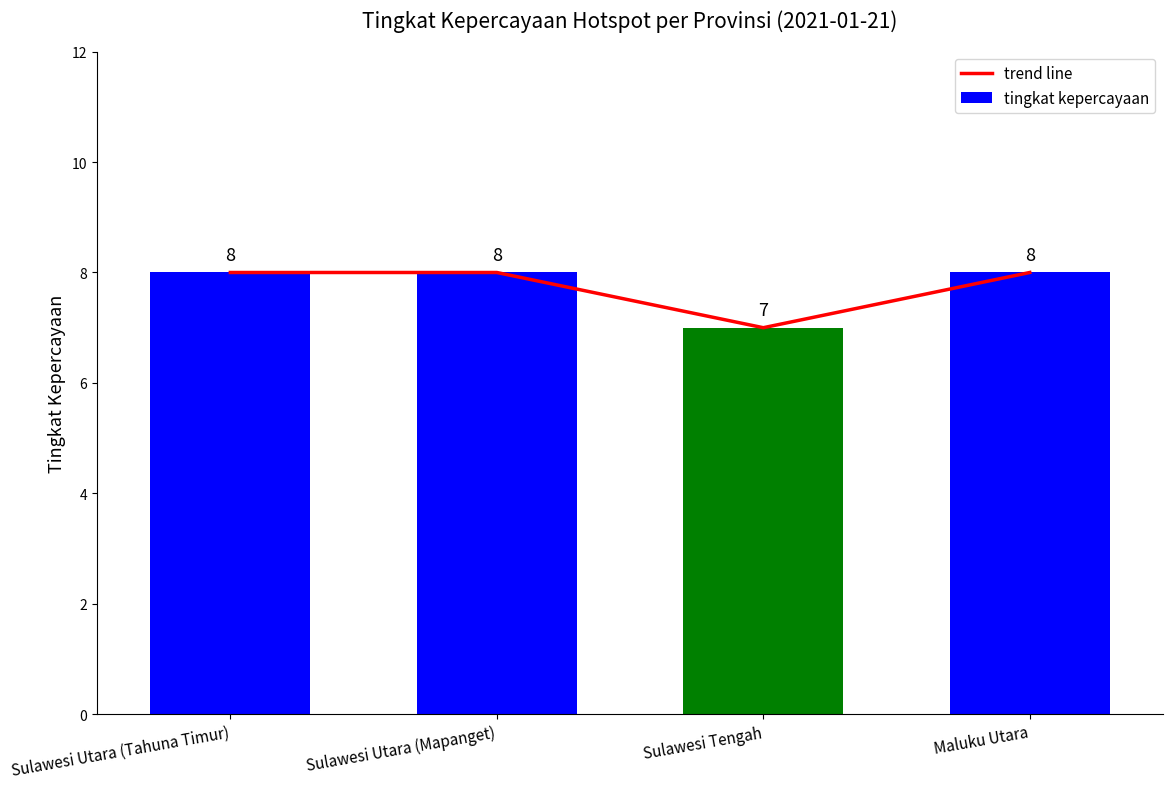

The tingkat kepercayaan series shows 12 at Sulawesi Tengah. True or false?

False